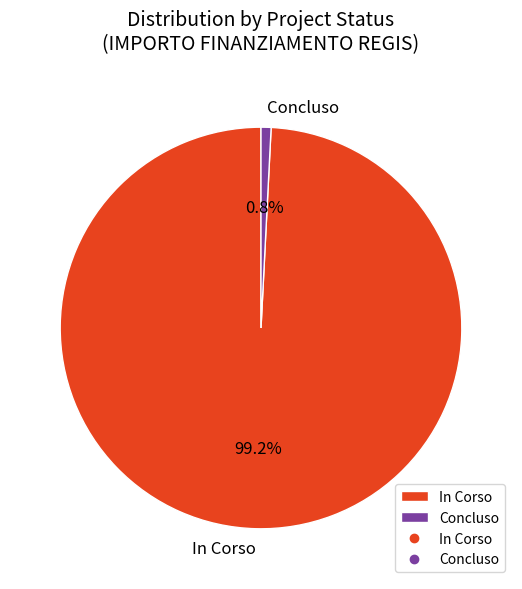

How many slices are in this pie chart?

2